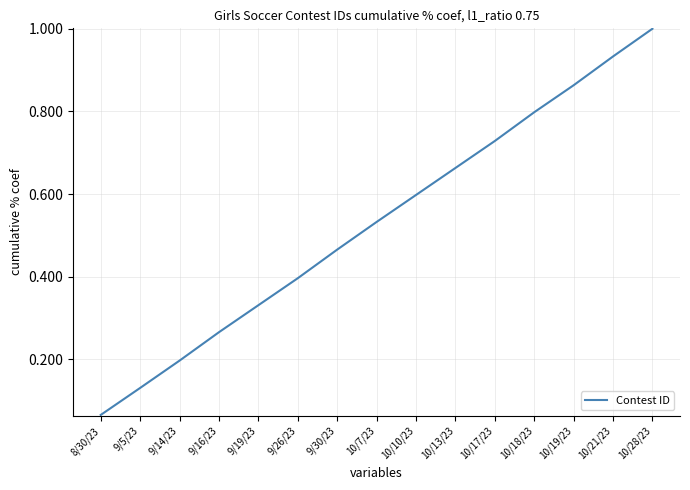

Between 9/14/23 and 10/13/23, which is larger?

10/13/23